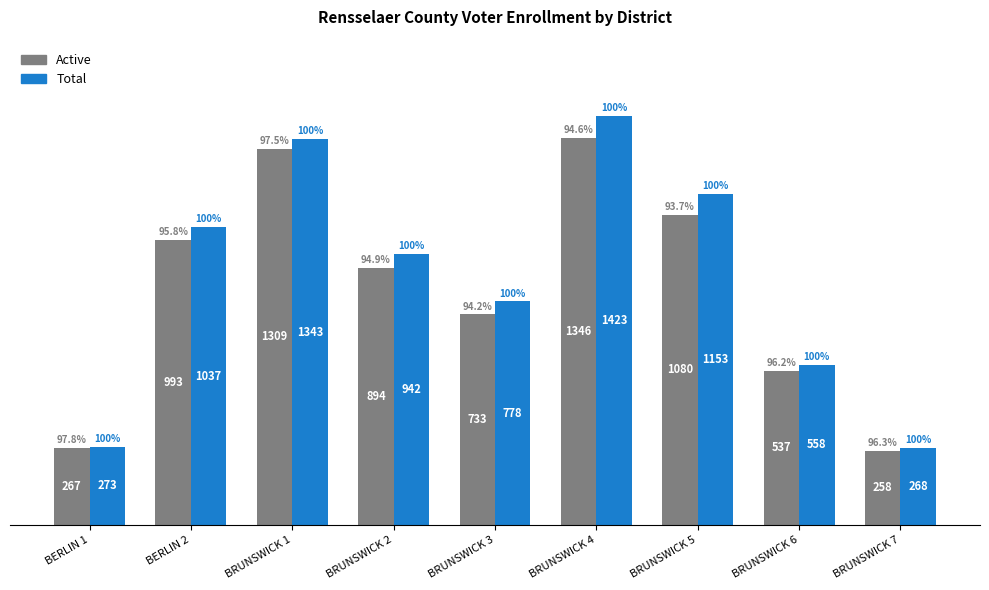

What is the average value of the Total series?

864